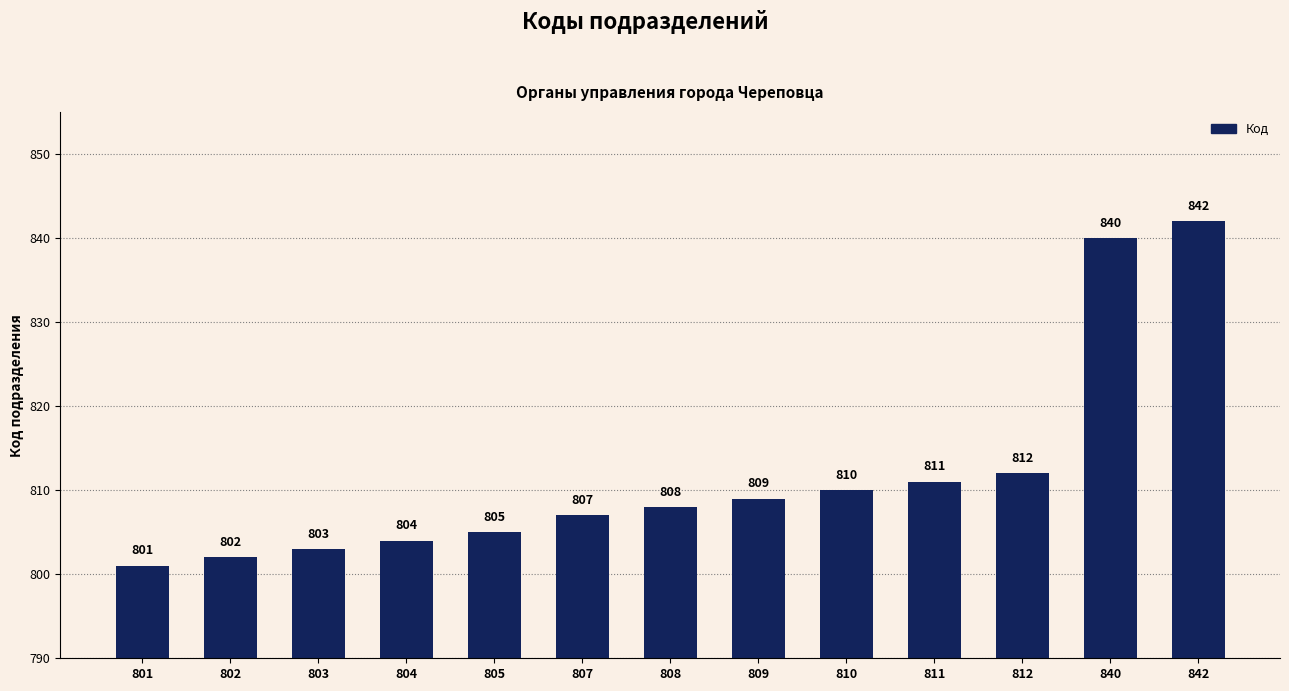

What is the difference between the maximum and second lowest values?

40